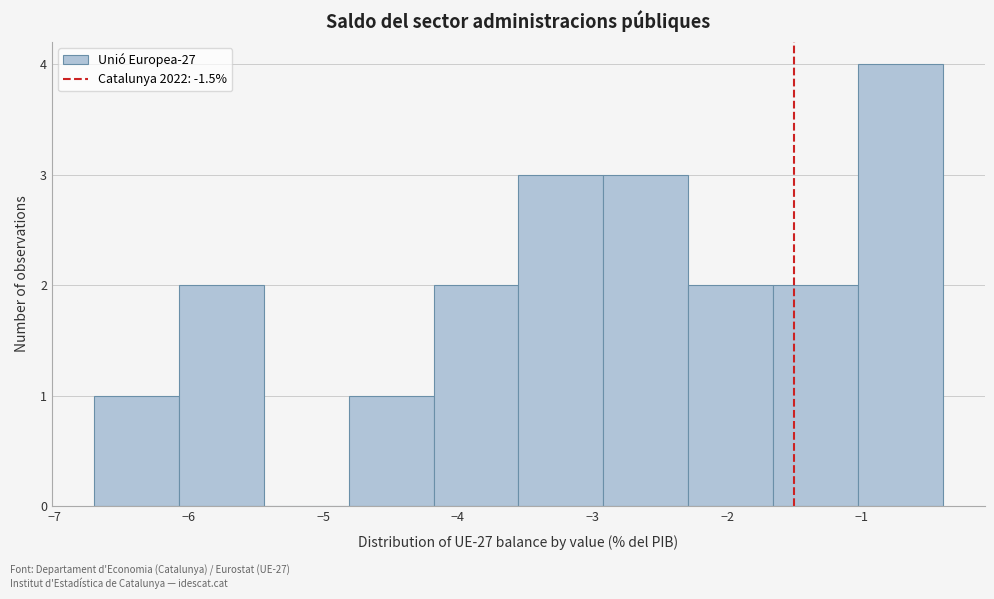

Reading left to right, transcribe this chart: for each bar, give the range it covers on the x-axis and its height. Neither the bar edges nor the heights are printed on the chart, so give them approximately, as read against the axes.

-6.70 to -6.07: 1
-6.07 to -5.44: 2
-5.44 to -4.81: 0
-4.81 to -4.18: 1
-4.18 to -3.55: 2
-3.55 to -2.92: 3
-2.92 to -2.29: 3
-2.29 to -1.66: 2
-1.66 to -1.03: 2
-1.03 to -0.40: 4